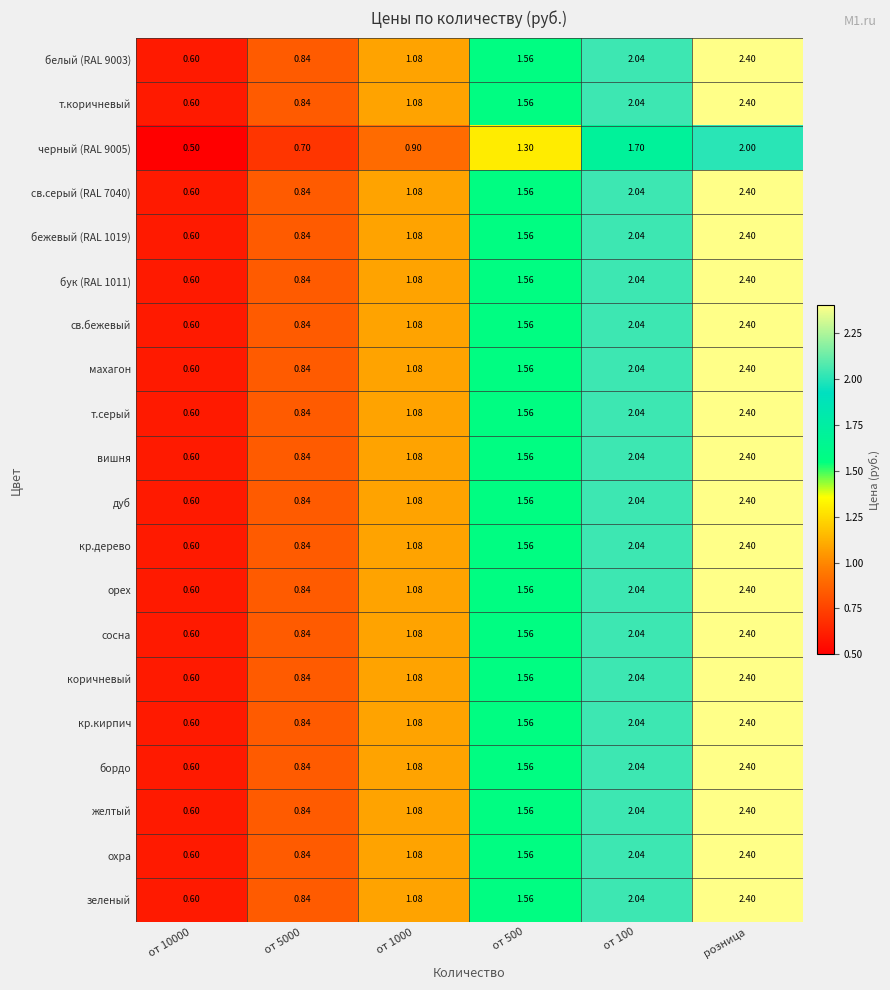

At which category is the sum across all series the highest?

розница